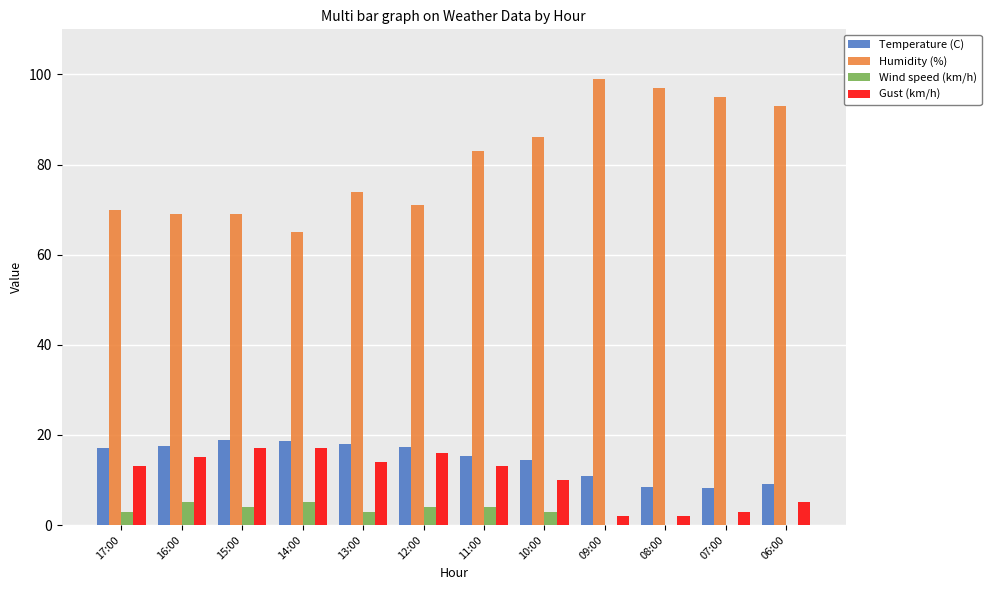

What is the greatest value displayed?

99.0